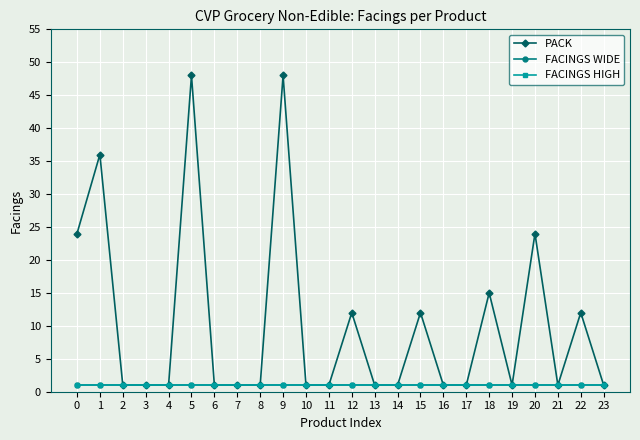

True or false: PACK and FACINGS WIDE intersect in this chart.

False